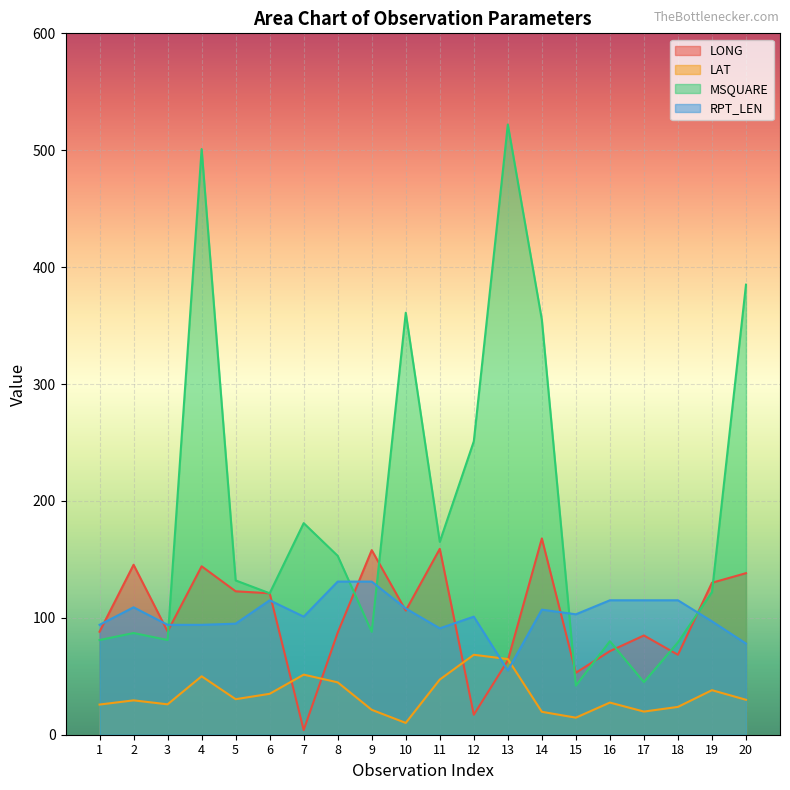

Reading left to right, what are all the values shown in this chart?

LONG: 1=88.1	2=145.4	3=88.3	4=144.1	5=122.7	6=121.0	7=4.0	8=87.4	9=157.9	10=106.2	11=159.0	12=17.1	13=63.5	14=167.9	15=53.0	16=71.5	17=84.9	18=68.4	19=130.0	20=138.2
LAT: 1=25.8	2=29.4	3=26.0	4=50.0	5=30.4	6=35.0	7=51.4	8=44.8	9=21.3	10=10.1	11=47.2	12=68.4	13=64.7	14=19.6	15=14.6	16=27.5	17=19.8	18=23.8	19=38.1	20=29.9
MSQUARE: 1=81.0	2=87.0	3=81.0	4=501.0	5=132.0	6=121.0	7=181.0	8=153.0	9=88.0	10=361.0	11=165.0	12=251.0	13=522.0	14=355.0	15=42.0	16=80.0	17=45.0	18=79.0	19=122.0	20=385.0
RPT_LEN: 1=94.0	2=109.0	3=94.0	4=94.0	5=95.0	6=115.0	7=101.0	8=131.0	9=131.0	10=108.0	11=91.0	12=101.0	13=55.0	14=107.0	15=103.0	16=115.0	17=115.0	18=115.0	19=97.0	20=78.0